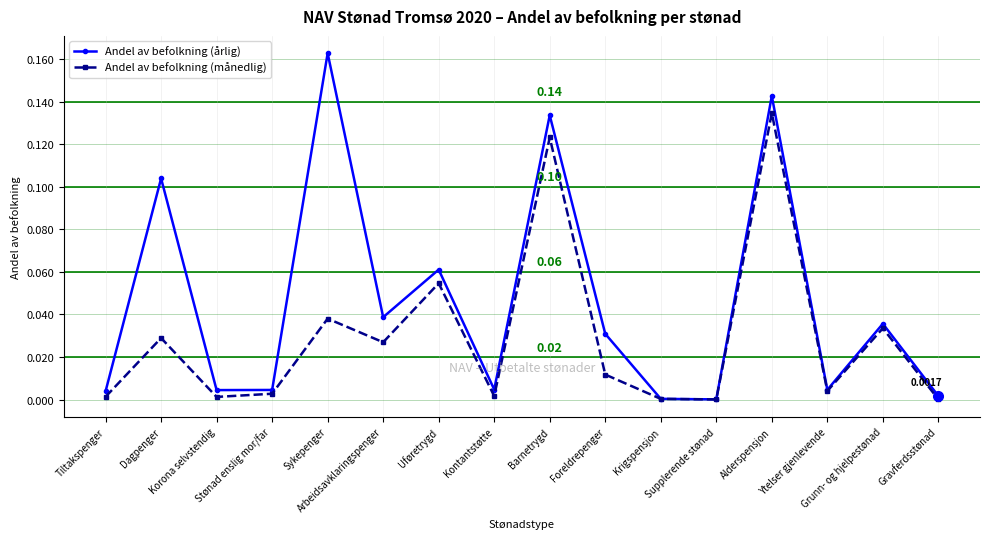

Rank the series by their maximum value, from highest to lowest.

Andel av befolkning (årlig), Andel av befolkning (månedlig)